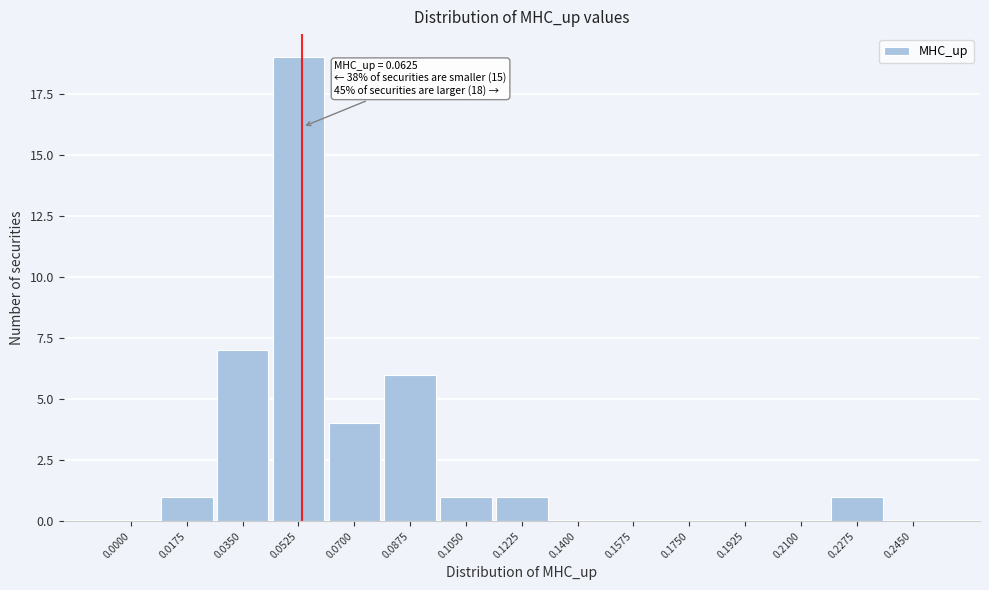

Reading left to right, what are all the values shown in this chart?

0.0000=0	0.0175=1	0.0350=7	0.0525=19	0.0700=4	0.0875=6	0.1050=1	0.1225=1	0.1400=0	0.1575=0	0.1750=0	0.1925=0	0.2100=0	0.2275=1	0.2450=0